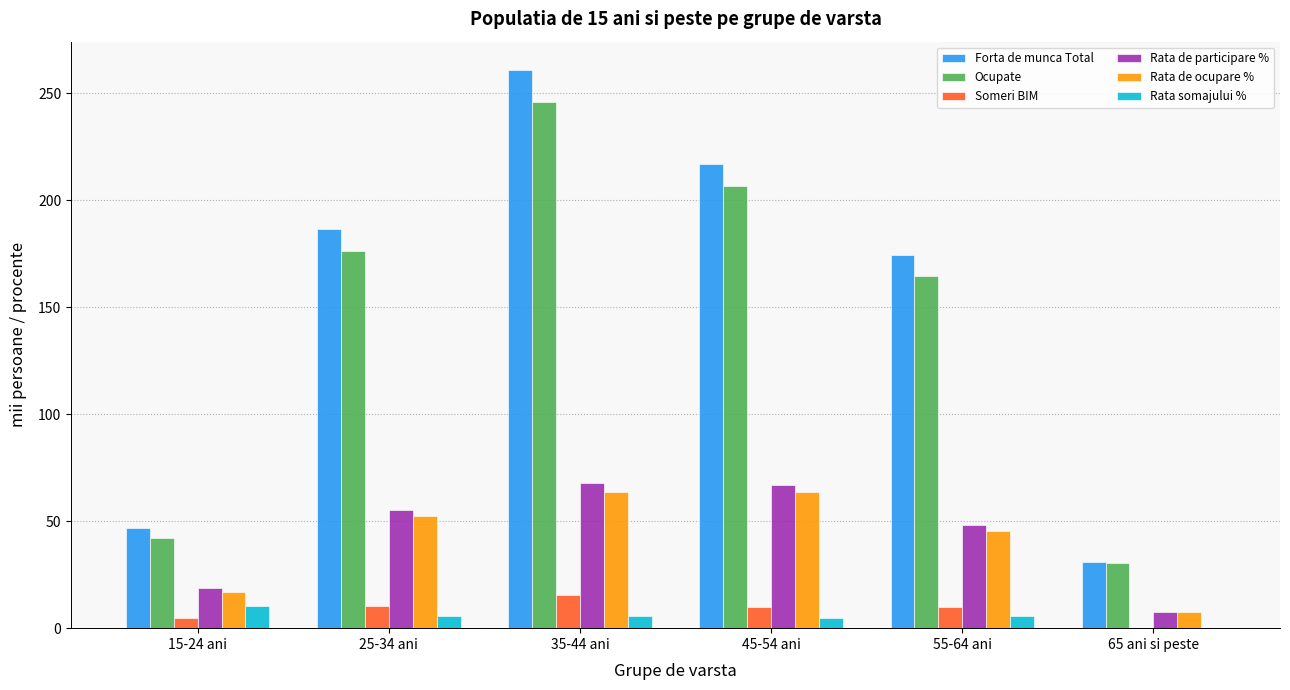

Which series has the largest total across all categories?

Forta de munca Total